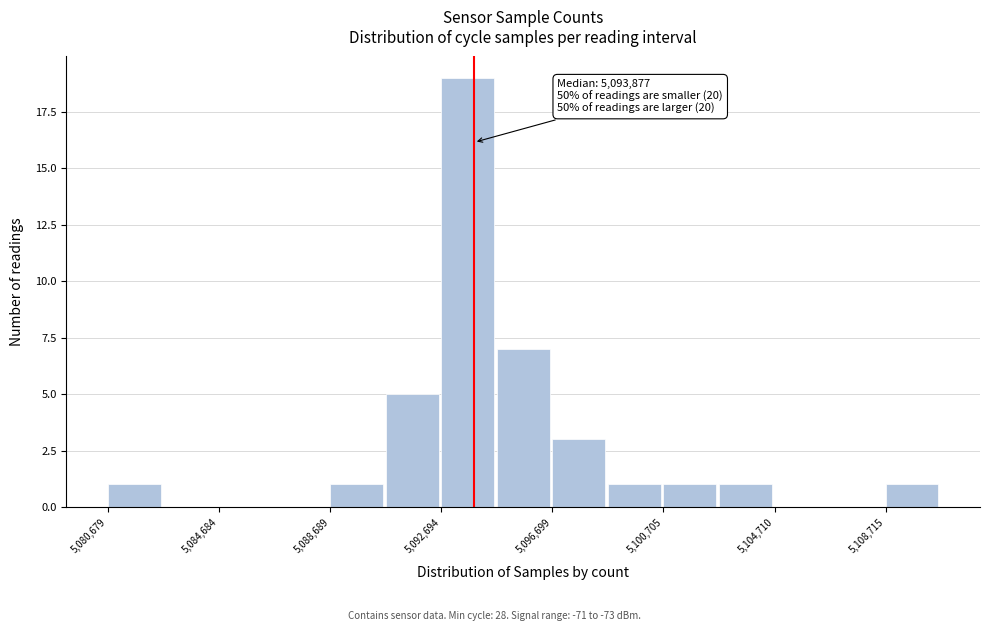

Over which range of the x-axis is the bar tallest?

5092500 to 5094500